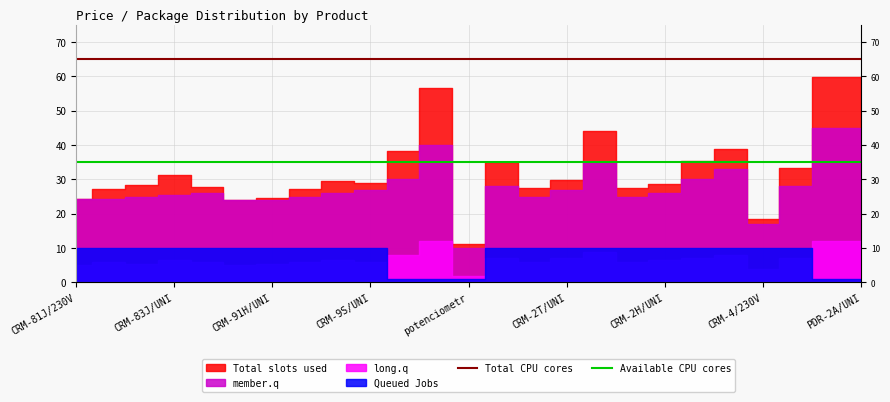

At which label does Available CPU cores reach its minimum?

CRM-81J/230V